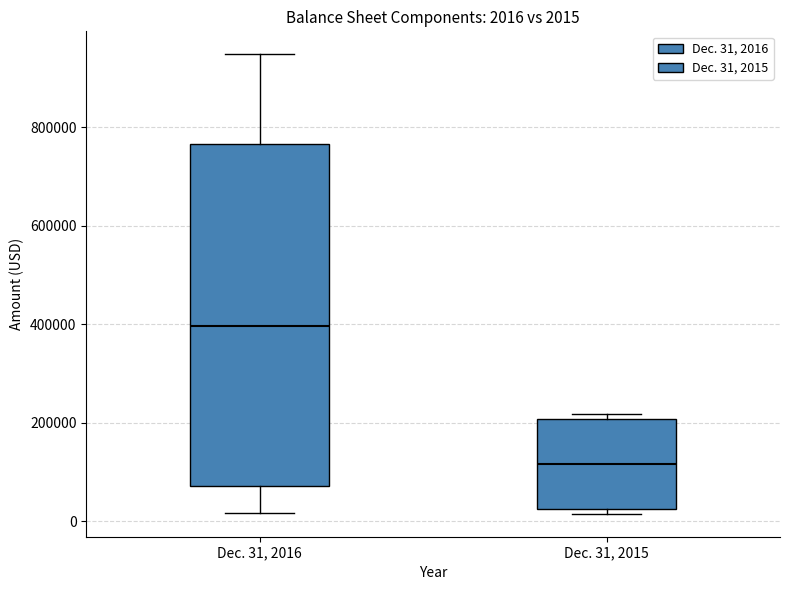

Comparing the boxes themselves (not the whiskers), which one is the tallest?

Dec. 31, 2016